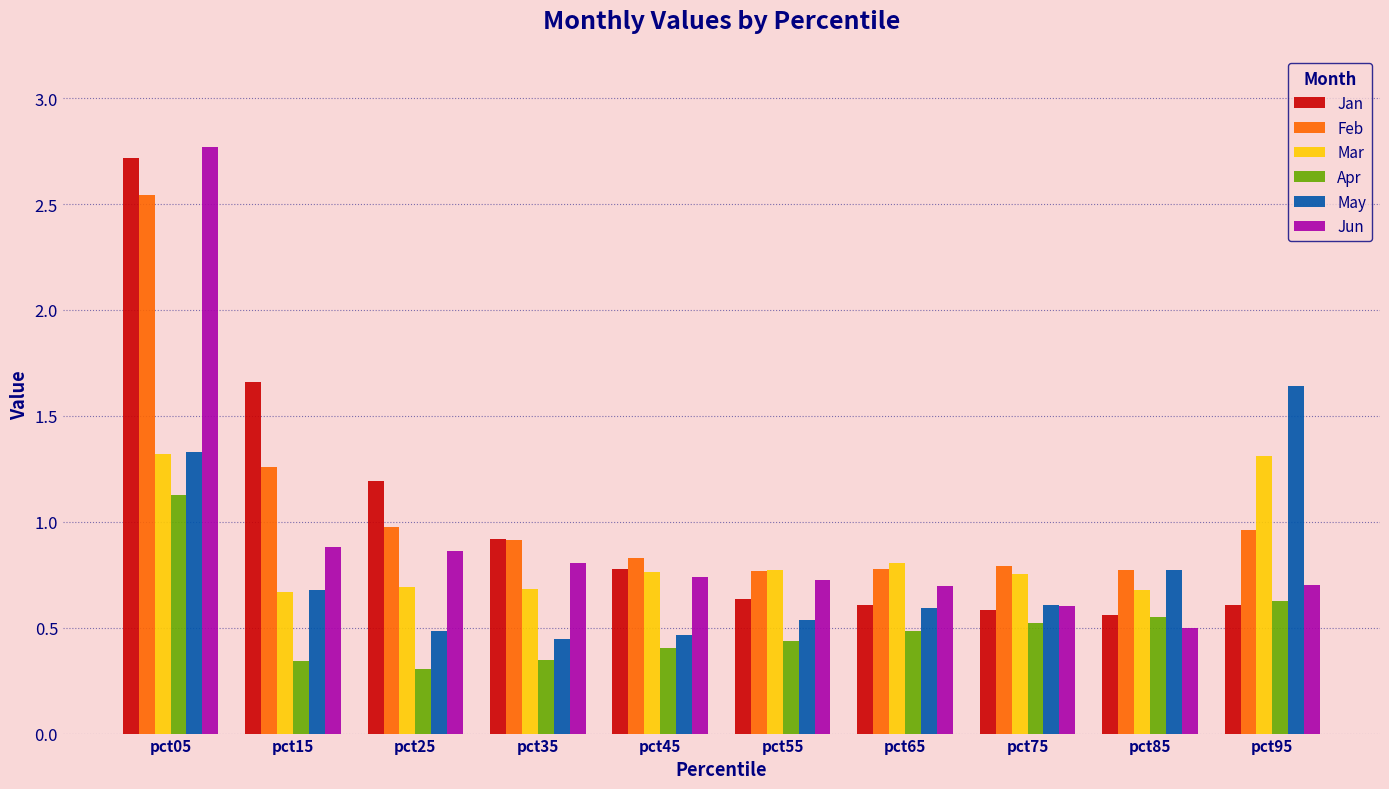

Is it true that Jun equals 0.9 at pct25?

True